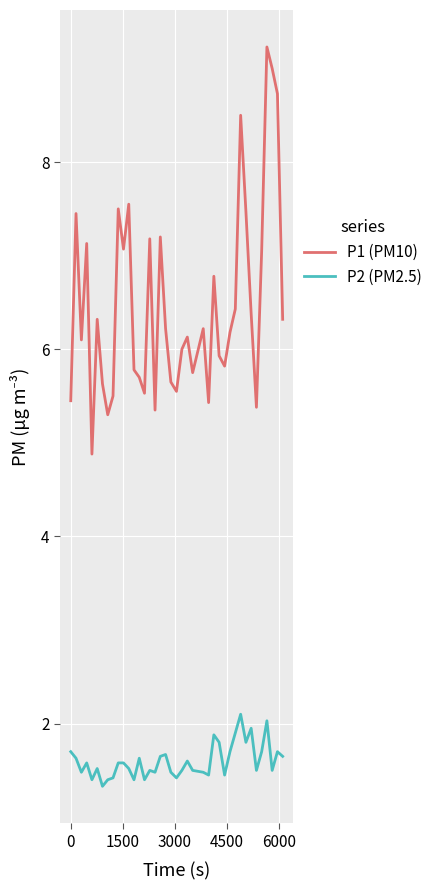

What is the maximum value shown in the chart?

9.2